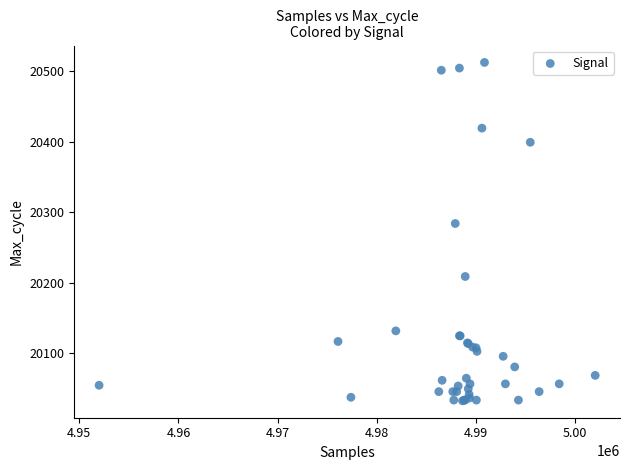

What Y value in the scatter plot is closest to 20272?

20284